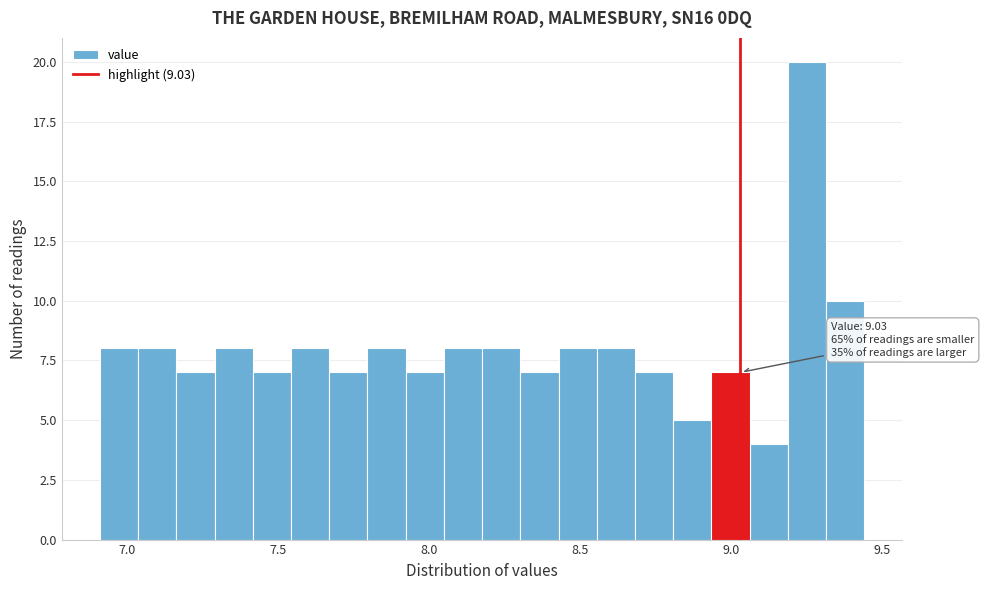

Around what value on the x-axis is the tallest bar? Give the approximate position of its centre, as read against the axis.

9.25